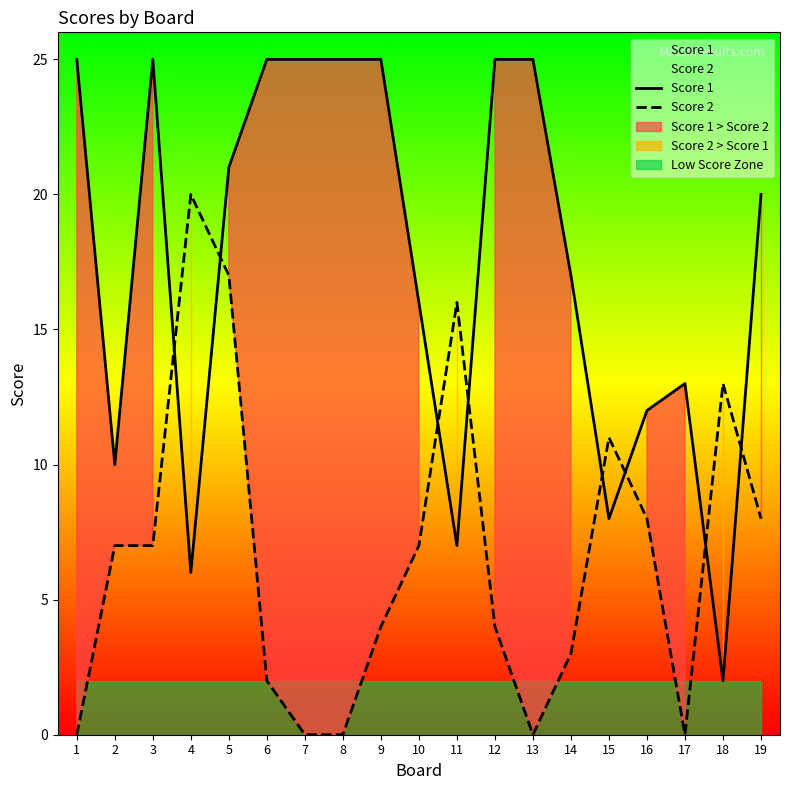

What is the value of the Score 2 point at the 11th from the left?

16